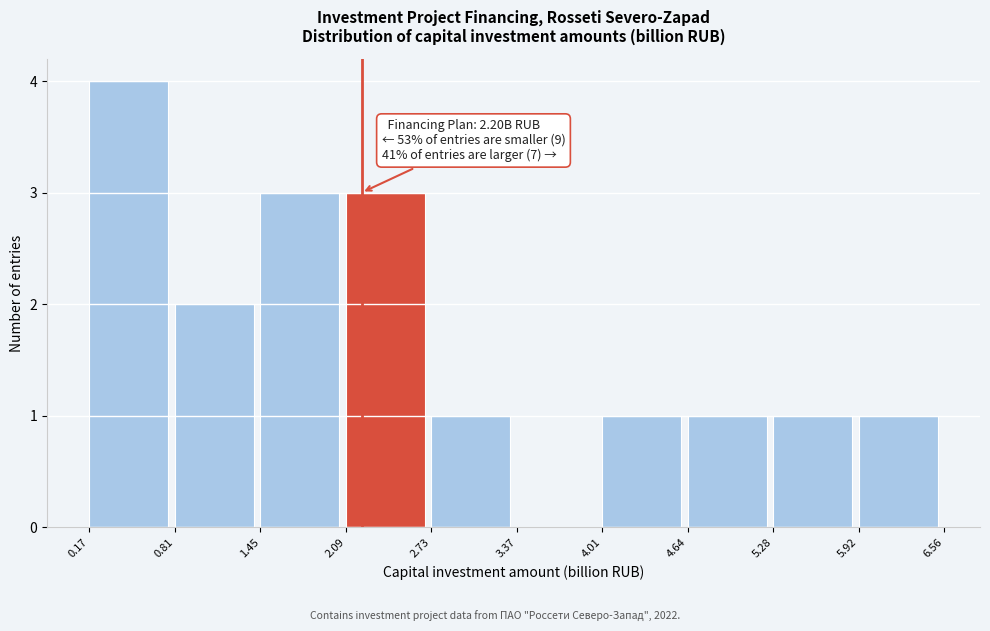

Which range on the x-axis has the tallest bar?

0.17 to 0.81